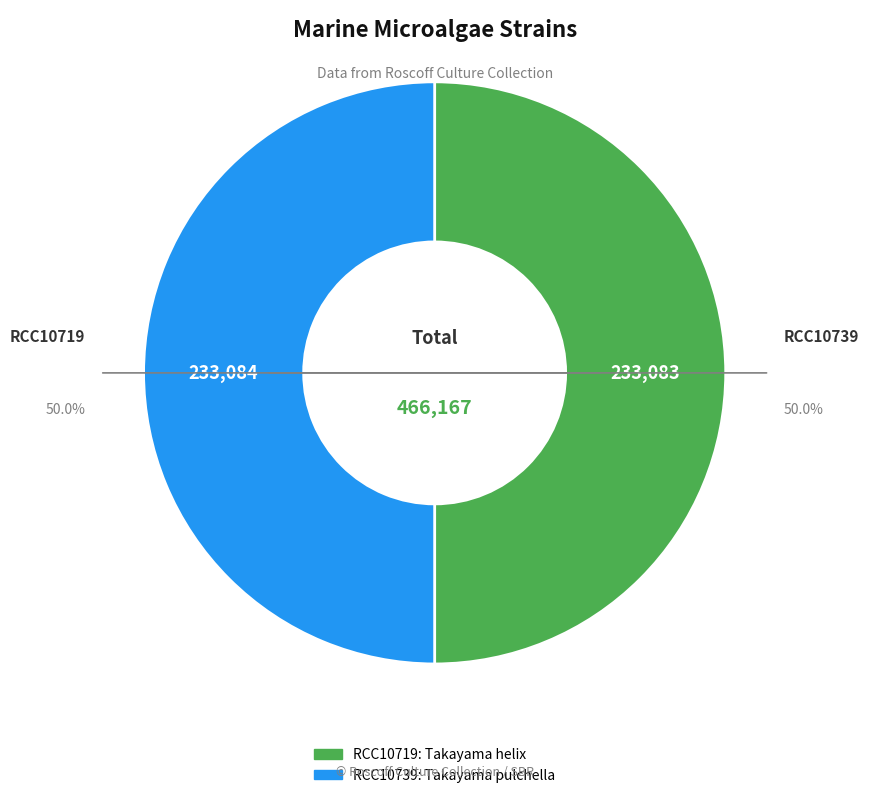

True or false: RCC10739 accounts for 50% of the total.

True